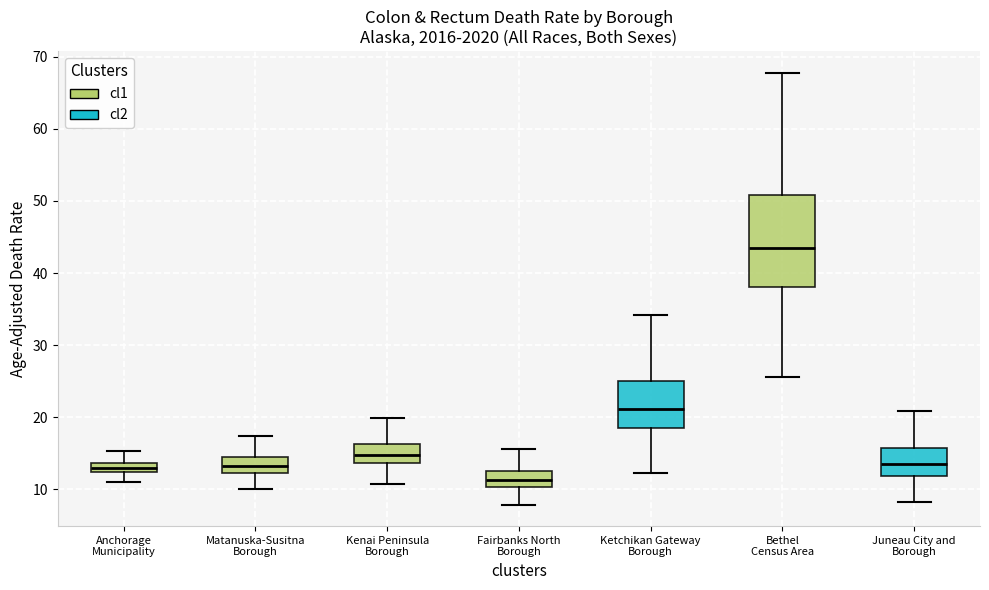

Where is the upper edge of the box for Juneau City and Borough on the y-axis? The values are not printed on the chart, so give them approximately, as read against the axis.

16